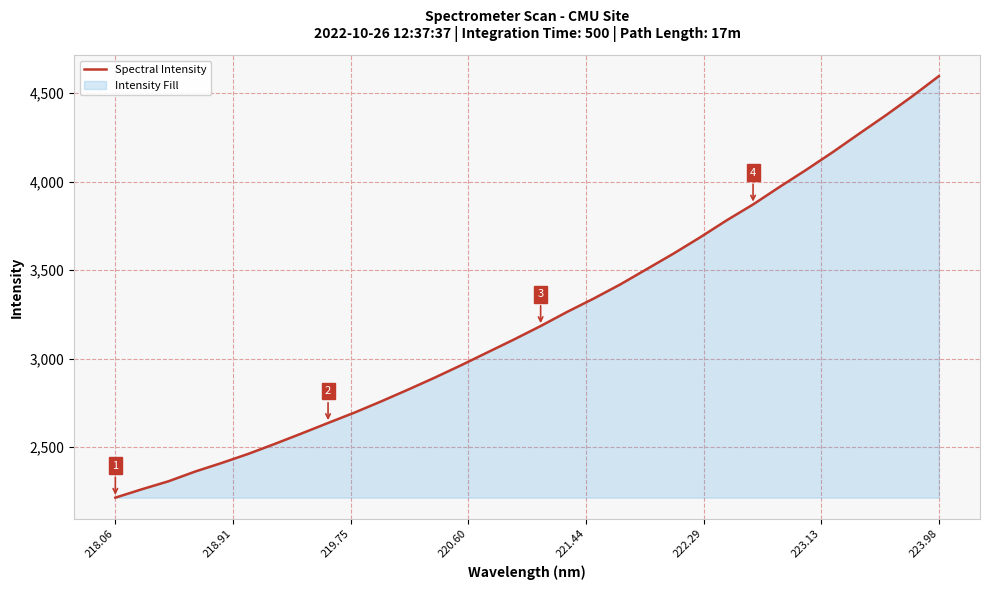

Reading right to left, extract all data points from this chart.

4596.6	4483.1	4375.0	4271.6	4166.8	4066.8	3970.4	3871.3	3781.0	3684.8	3593.2	3506.1	3419.3	3339.4	3264.0	3183.9	3108.1	3035.0	2961.8	2891.2	2823.6	2758.0	2694.8	2635.9	2576.2	2517.7	2461.2	2409.8	2361.2	2306.3	2261.2	2213.6